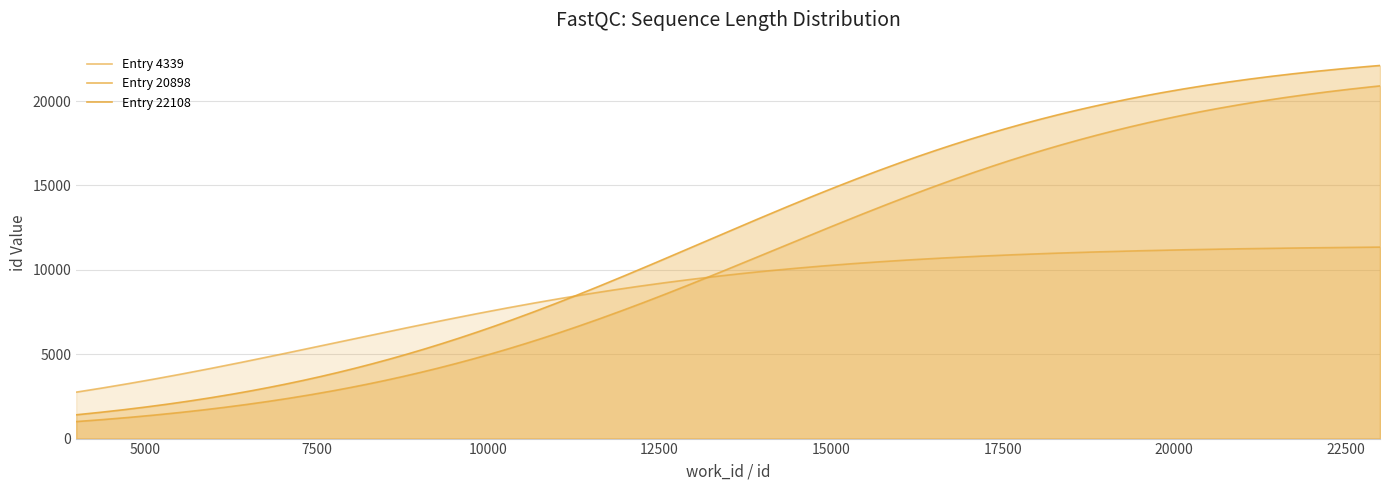

How many values in the Entry 4339 series are below 11346?

1